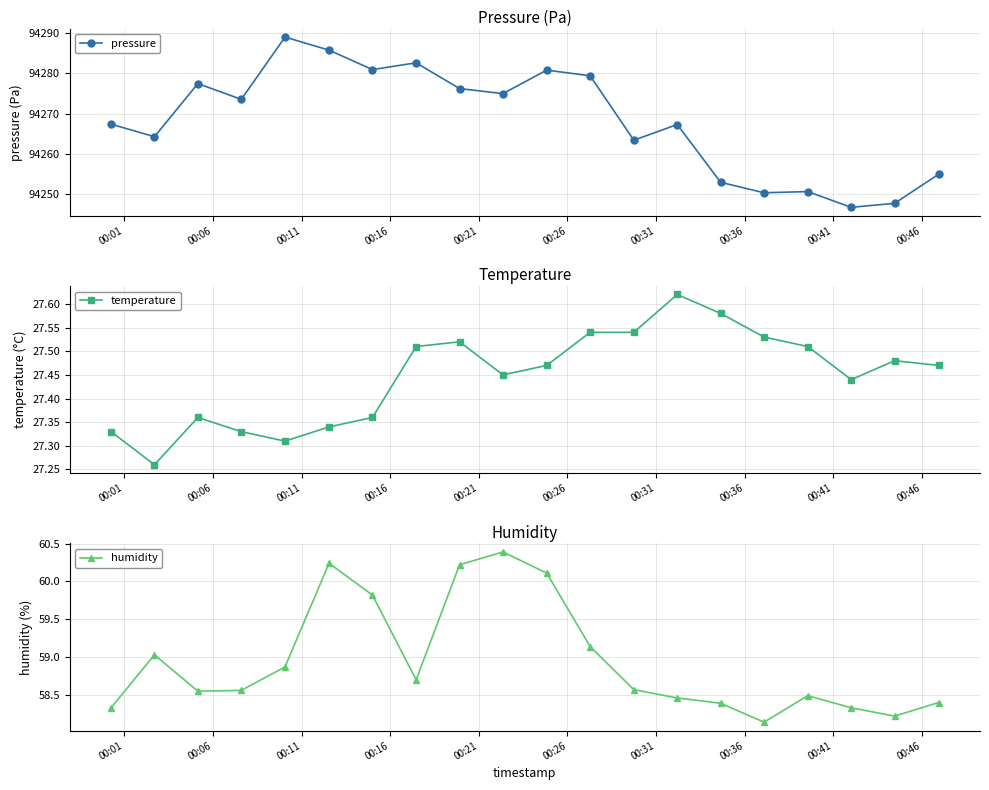

What is the highest value of the pressure series?

94289.1